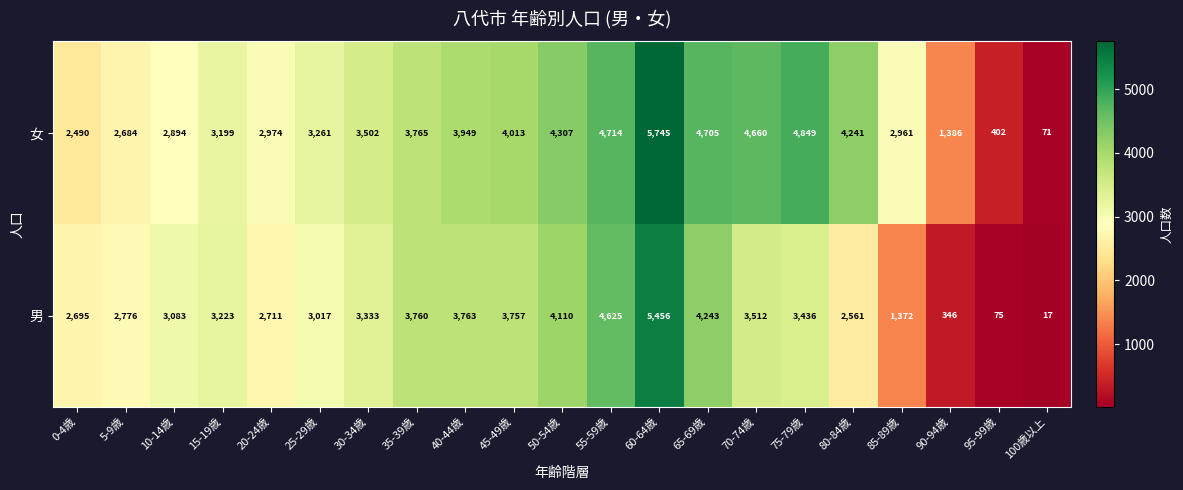

What is the smallest value displayed?

17